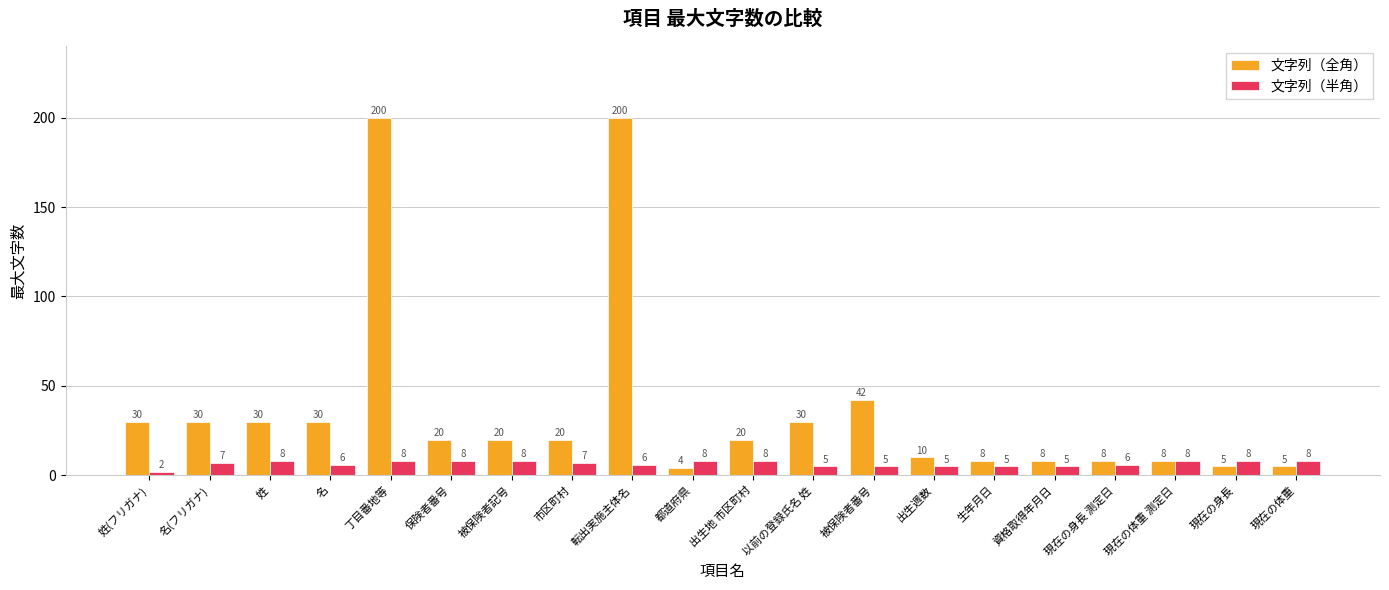

List the series in order of their overall mean, highest first.

文字列（全角）, 文字列（半角）